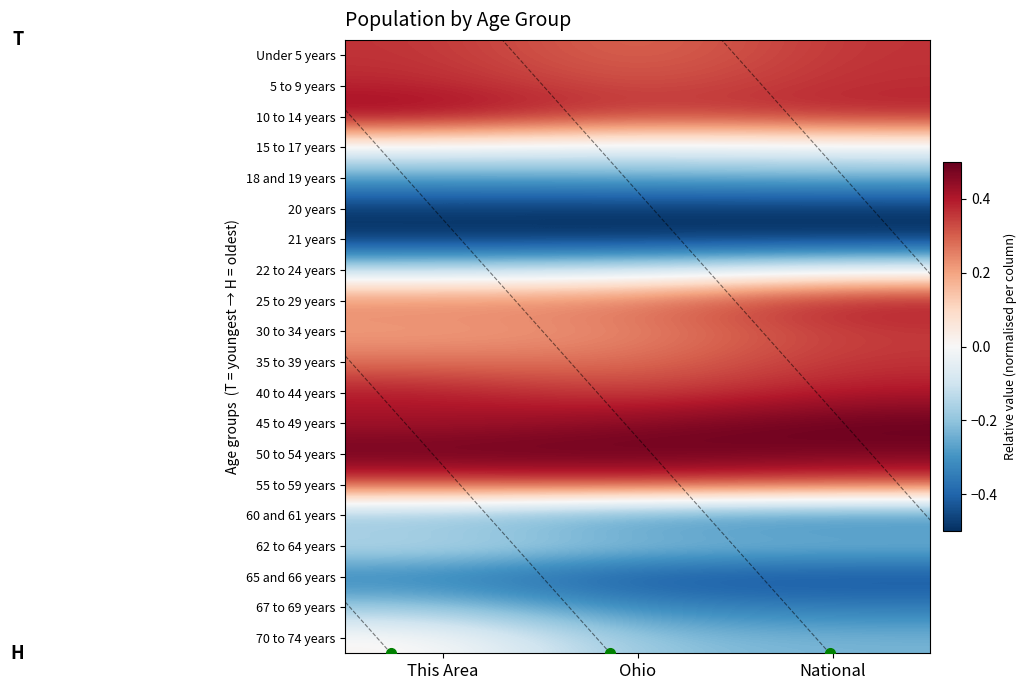

What is the difference between the maximum and second lowest values in the 62 to 64 years series?

0.1